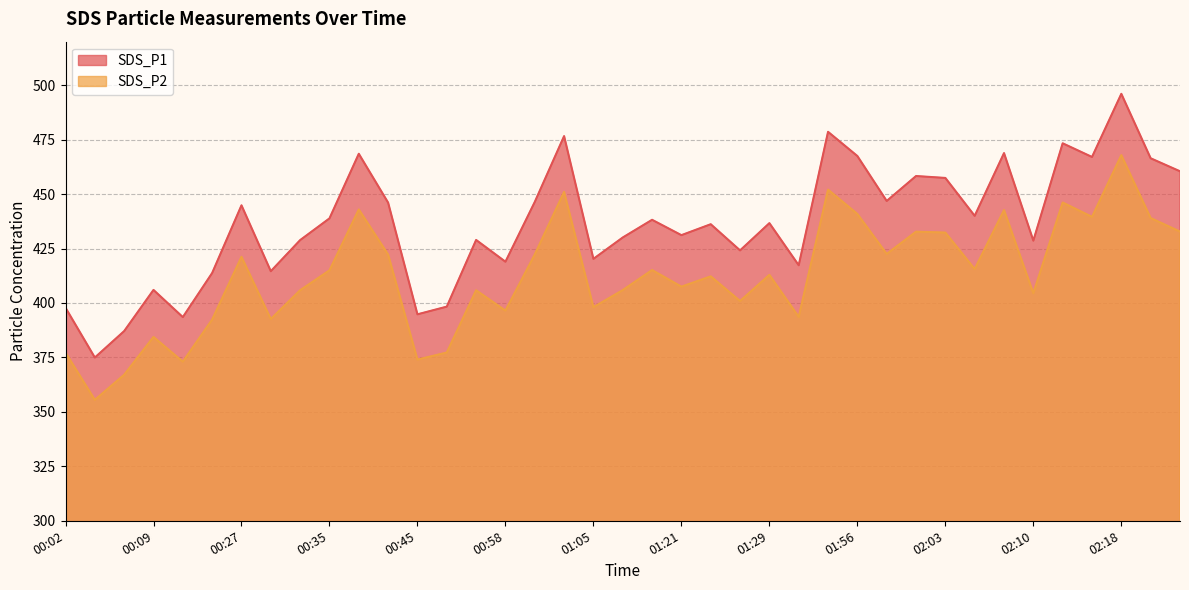

The value of SDS_P2 at 00:09 is 632.4. True or false?

False